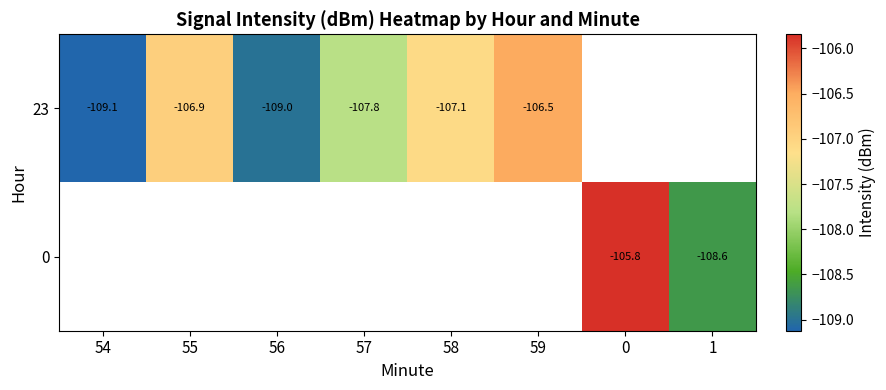

Rank the series by their maximum value, from highest to lowest.

23, 0